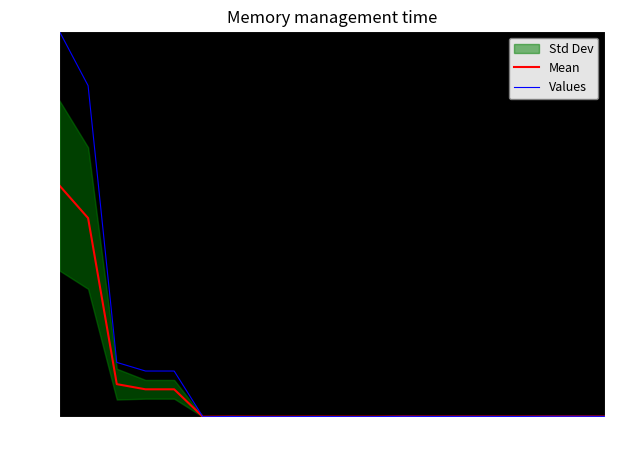

True or false: Values has a value of 0.1 at 498.

False